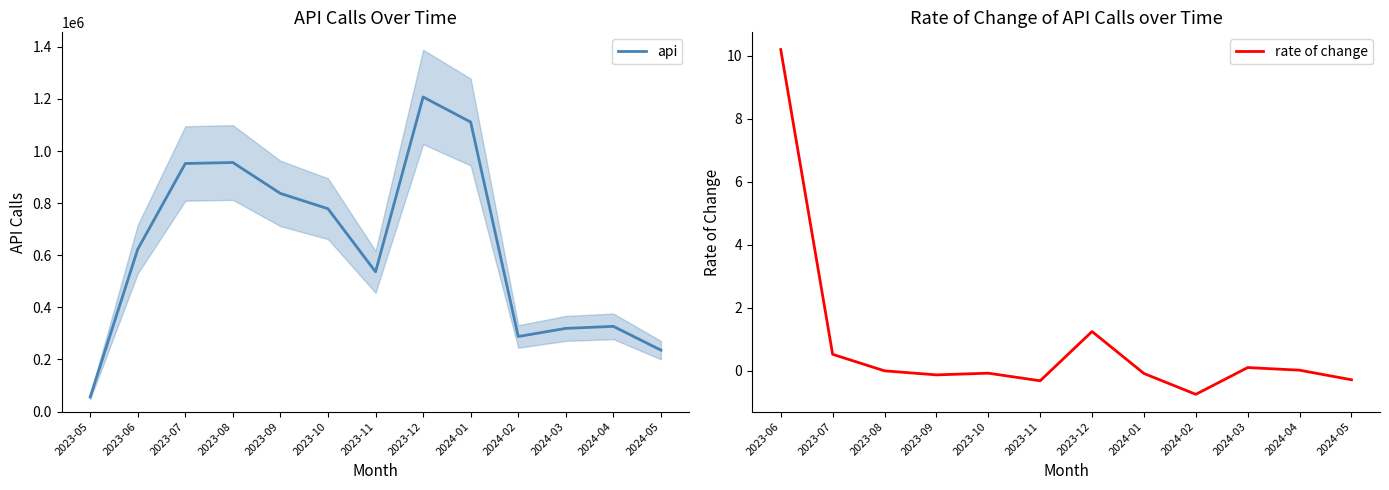

Reading right to left, what are all the values shown in this chart?

235863	327079	319233	288102	1111187	1207365	536367	778497	837171	955903	952092	623131	55693